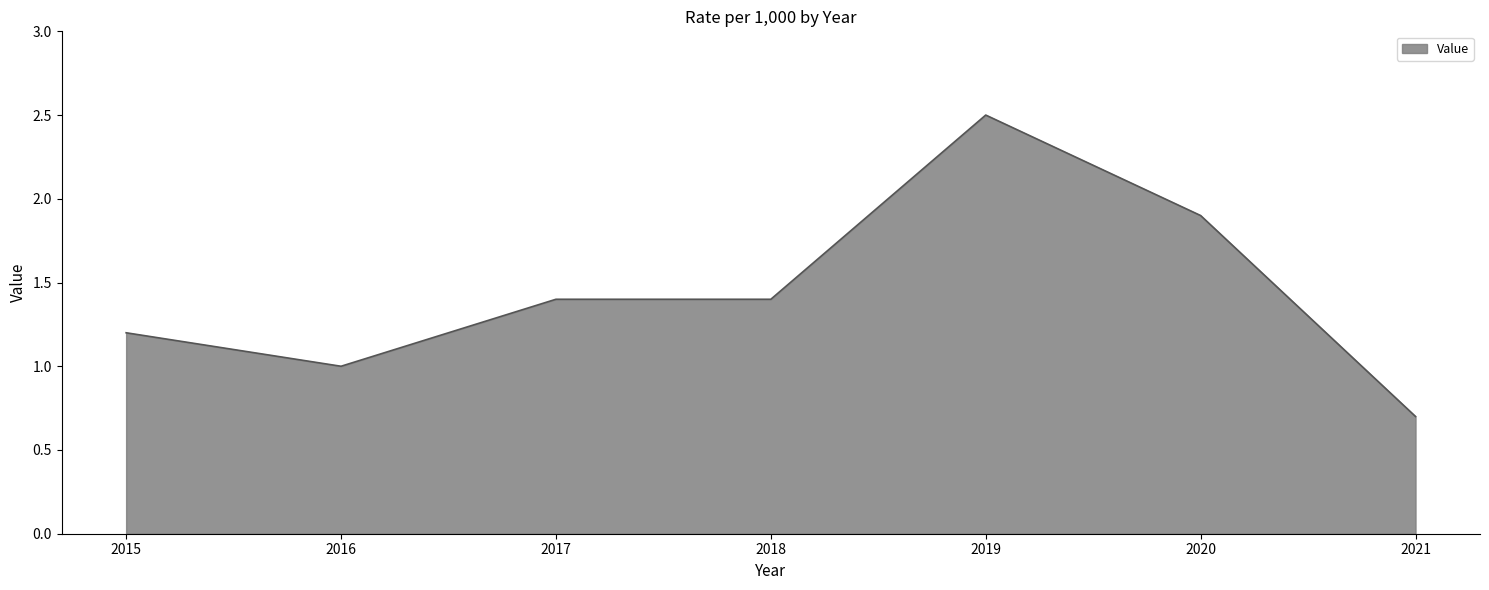

At which label does the data first exceed 1?

2015